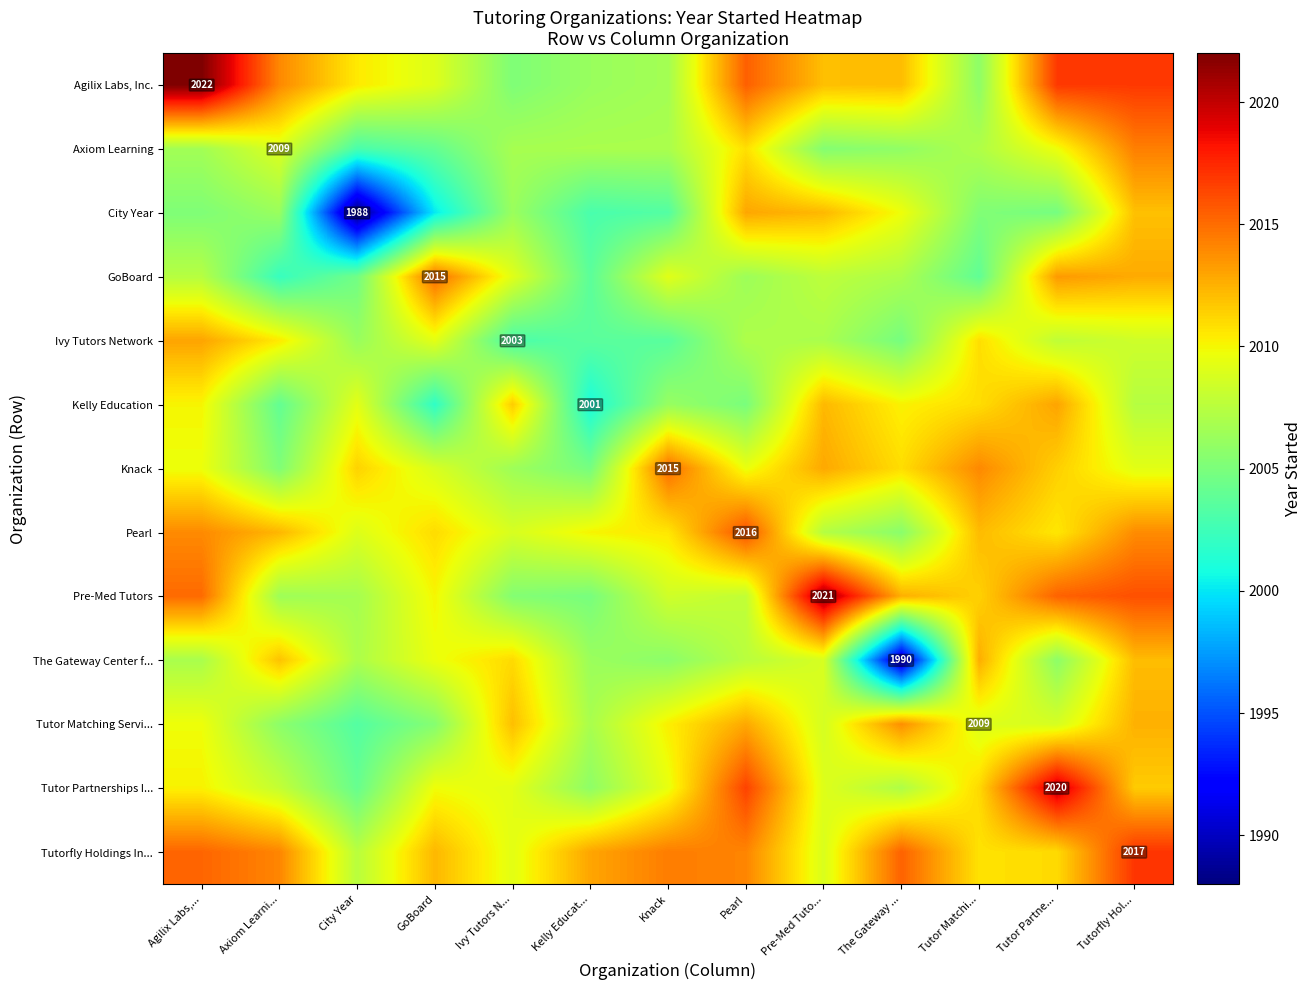

Is it true that The Gateway Center f... equals 2006.9 at Agilix Labs,...?

True